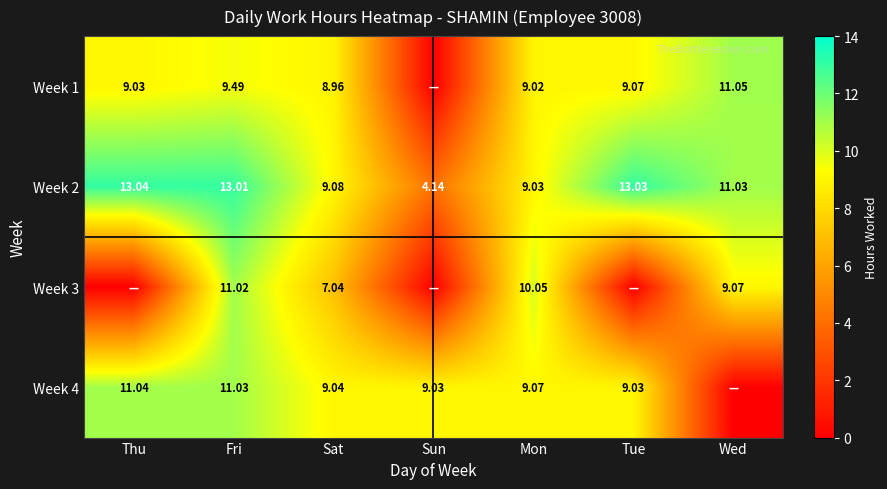

Rank the categories by Week 2 value from highest to lowest.

Thu, Tue, Fri, Wed, Sat, Mon, Sun